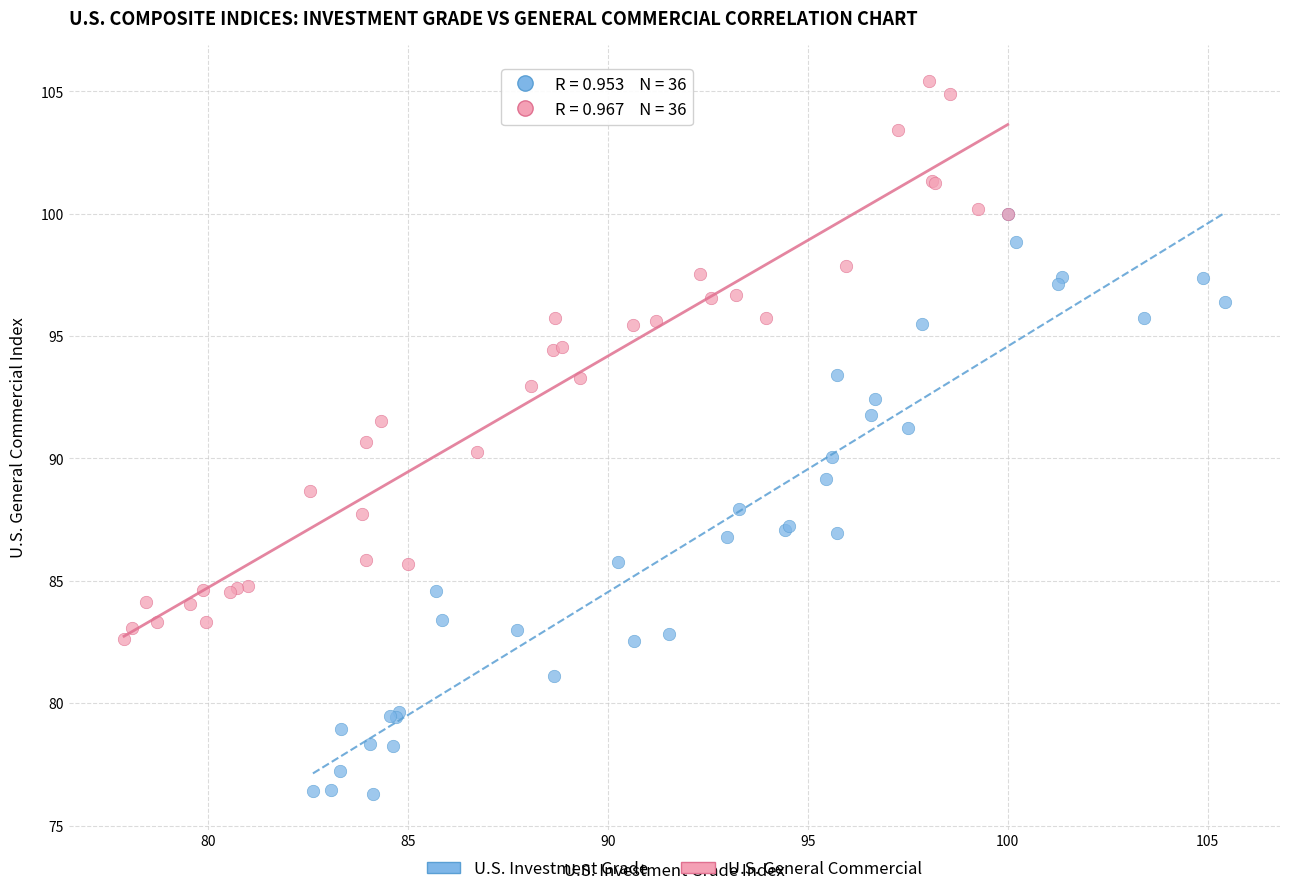

Which series reaches the minimum Y coordinate?

U.S. Investment Grade